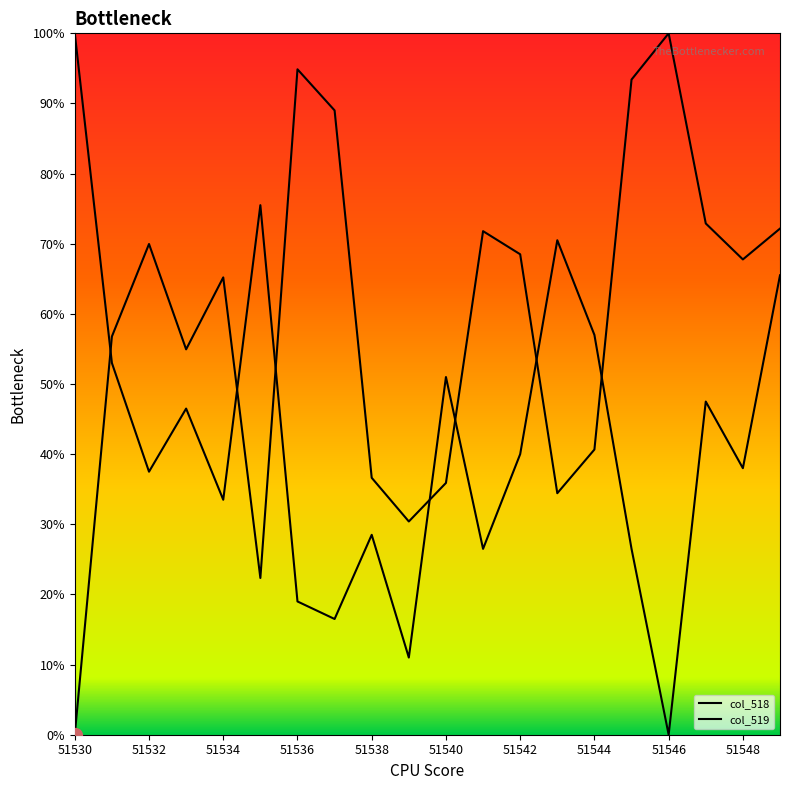

Which series has the largest range (max minus min)?

col_518